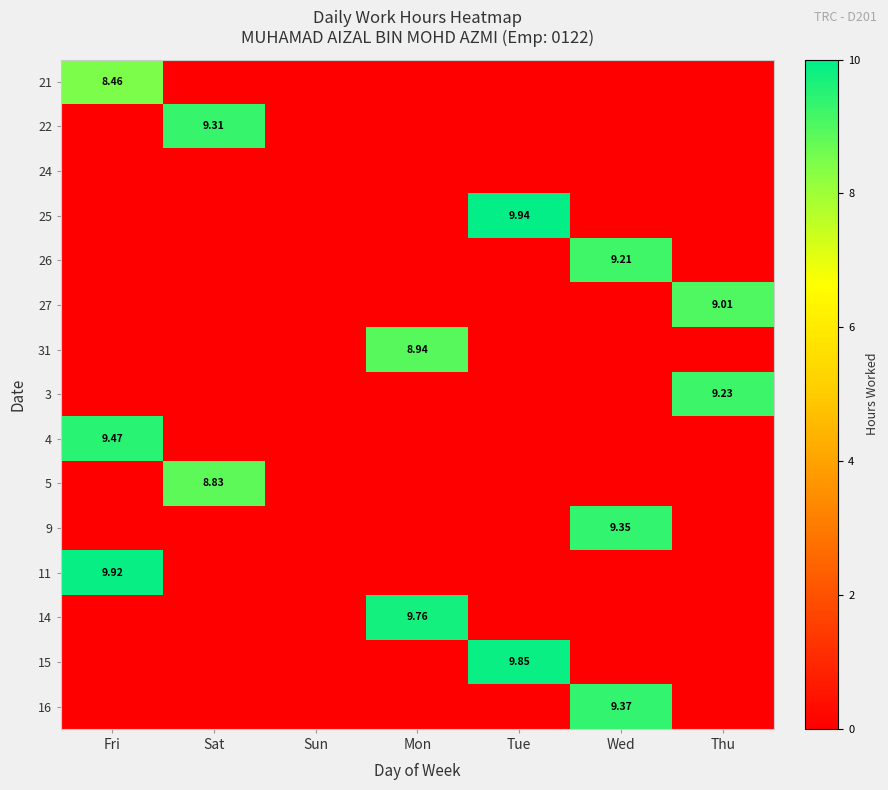

Is the value of 3 at Thu greater than the value of 11 at Fri?

No